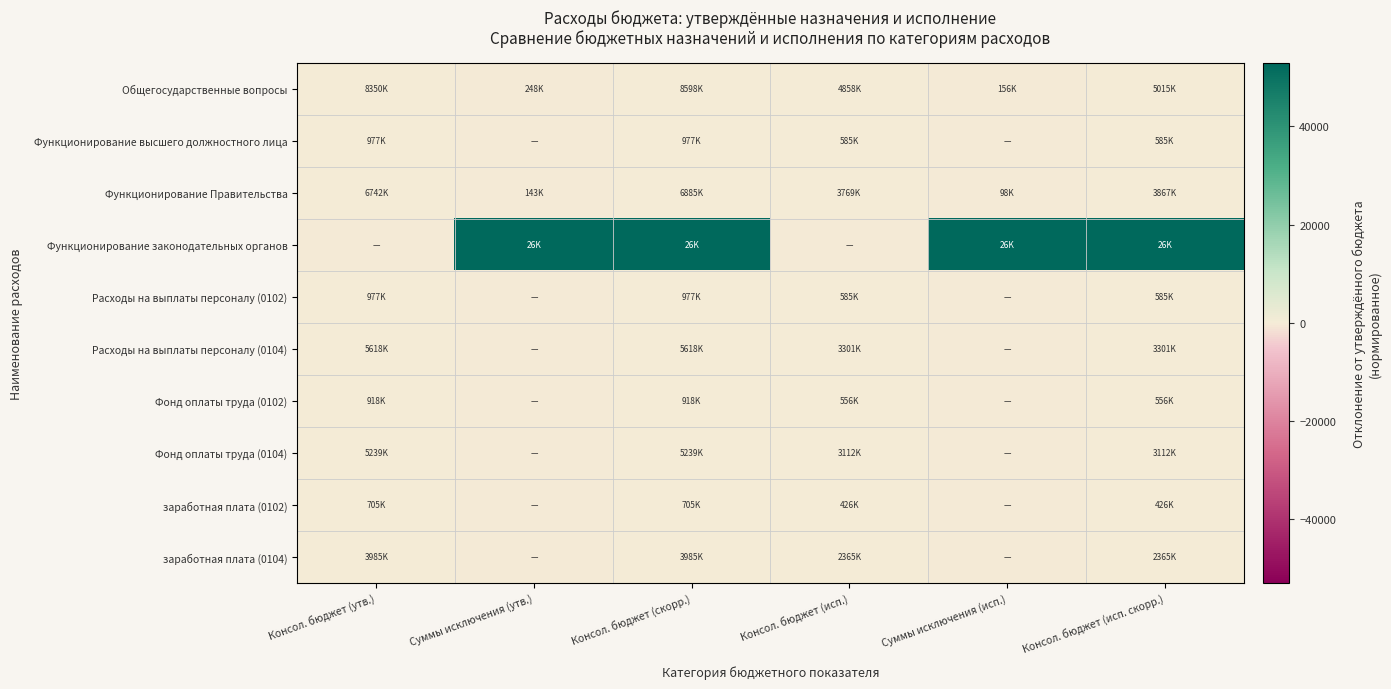

Reading right to left, transcribe all the data shown in this chart.

Общегосударственные вопросы: Консол. бюджет (исп. скорр.)=0.2	Суммы исключения (исп.)=-1.0	Консол. бюджет (исп.)=0.2	Консол. бюджет (скорр.)=1.1	Суммы исключения (утв.)=-0.9	Консол. бюджет (утв.)=1.0
Функционирование высшего должностного лица: Консол. бюджет (исп. скорр.)=0.2	Суммы исключения (исп.)=-1.0	Консол. бюджет (исп.)=0.2	Консол. бюджет (скорр.)=1.0	Суммы исключения (утв.)=-1.0	Консол. бюджет (утв.)=1.0
Функционирование Правительства: Консол. бюджет (исп. скорр.)=0.1	Суммы исключения (исп.)=-1.0	Консол. бюджет (исп.)=0.1	Консол. бюджет (скорр.)=1.0	Суммы исключения (утв.)=-1.0	Консол. бюджет (утв.)=1.0
Функционирование законодательных органов: Консол. бюджет (исп. скорр.)=52962.2	Суммы исключения (исп.)=52962.2	Консол. бюджет (исп.)=-1.0	Консол. бюджет (скорр.)=52962.4	Суммы исключения (утв.)=52962.4	Консол. бюджет (утв.)=-1.0
Расходы на выплаты персоналу (0102): Консол. бюджет (исп. скорр.)=0.2	Суммы исключения (исп.)=-1.0	Консол. бюджет (исп.)=0.2	Консол. бюджет (скорр.)=1.0	Суммы исключения (утв.)=-1.0	Консол. бюджет (утв.)=1.0
Расходы на выплаты персоналу (0104): Консол. бюджет (исп. скорр.)=0.2	Суммы исключения (исп.)=-1.0	Консол. бюджет (исп.)=0.2	Консол. бюджет (скорр.)=1.0	Суммы исключения (утв.)=-1.0	Консол. бюджет (утв.)=1.0
Фонд оплаты труда (0102): Консол. бюджет (исп. скорр.)=0.2	Суммы исключения (исп.)=-1.0	Консол. бюджет (исп.)=0.2	Консол. бюджет (скорр.)=1.0	Суммы исключения (утв.)=-1.0	Консол. бюджет (утв.)=1.0
Фонд оплаты труда (0104): Консол. бюджет (исп. скорр.)=0.2	Суммы исключения (исп.)=-1.0	Консол. бюджет (исп.)=0.2	Консол. бюджет (скорр.)=1.0	Суммы исключения (утв.)=-1.0	Консол. бюджет (утв.)=1.0
заработная плата (0102): Консол. бюджет (исп. скорр.)=0.2	Суммы исключения (исп.)=-1.0	Консол. бюджет (исп.)=0.2	Консол. бюджет (скорр.)=1.0	Суммы исключения (утв.)=-1.0	Консол. бюджет (утв.)=1.0
заработная плата (0104): Консол. бюджет (исп. скорр.)=0.2	Суммы исключения (исп.)=-1.0	Консол. бюджет (исп.)=0.2	Консол. бюджет (скорр.)=1.0	Суммы исключения (утв.)=-1.0	Консол. бюджет (утв.)=1.0